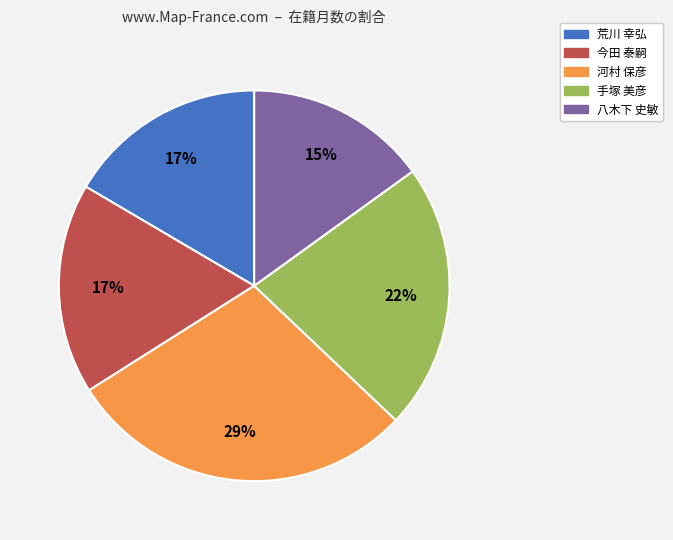

Which has a higher value, 河村 保彦 or 手塚 美彦?

河村 保彦